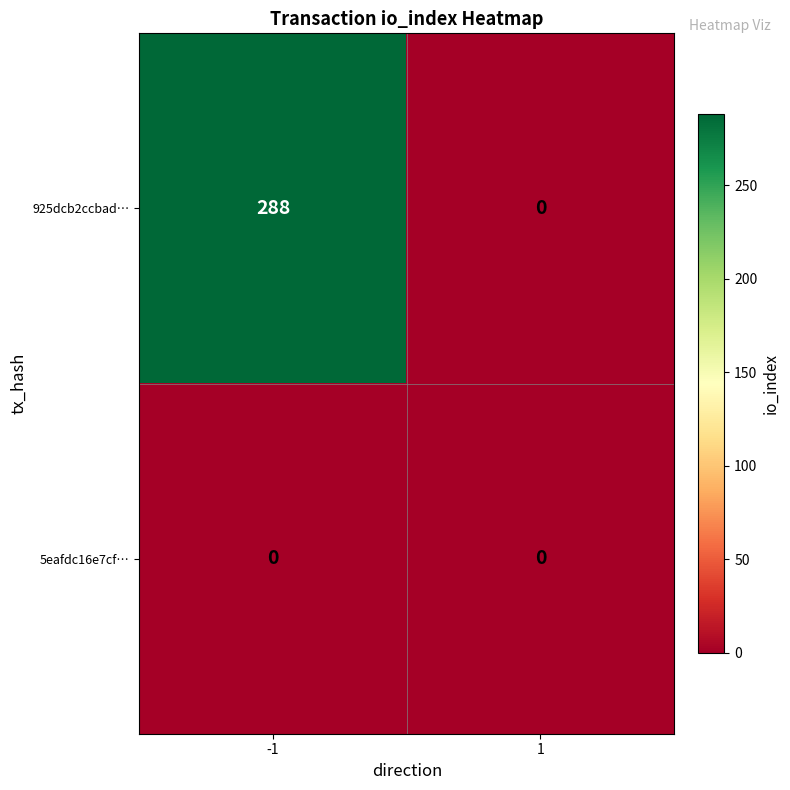

Read the 925dcb2ccbad… value at -1.

288